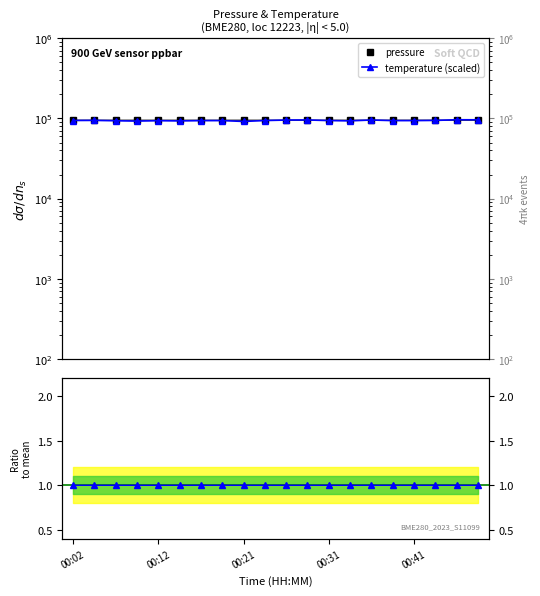

How many data points in pressure are above 95200?

10